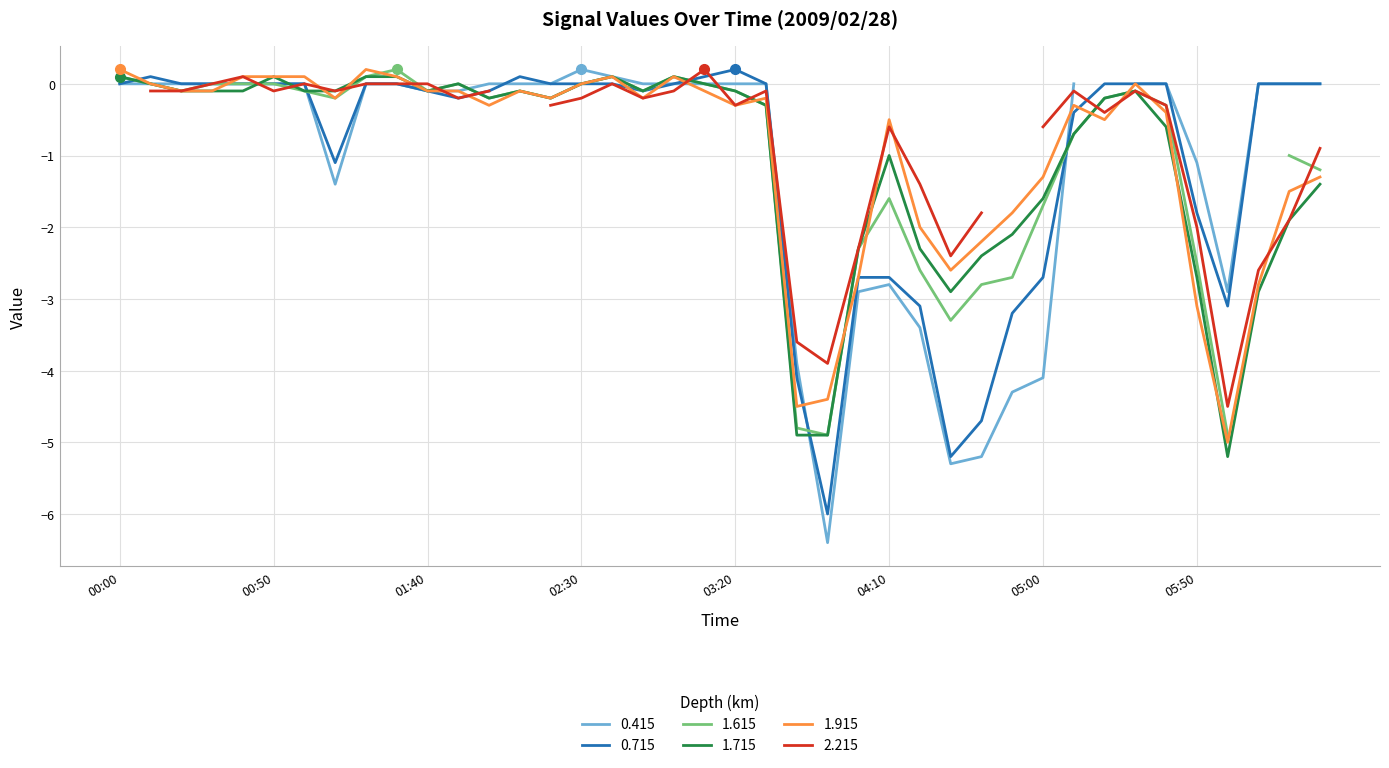

Is it true that 0.715 equals -0.7 at 05:00?

False